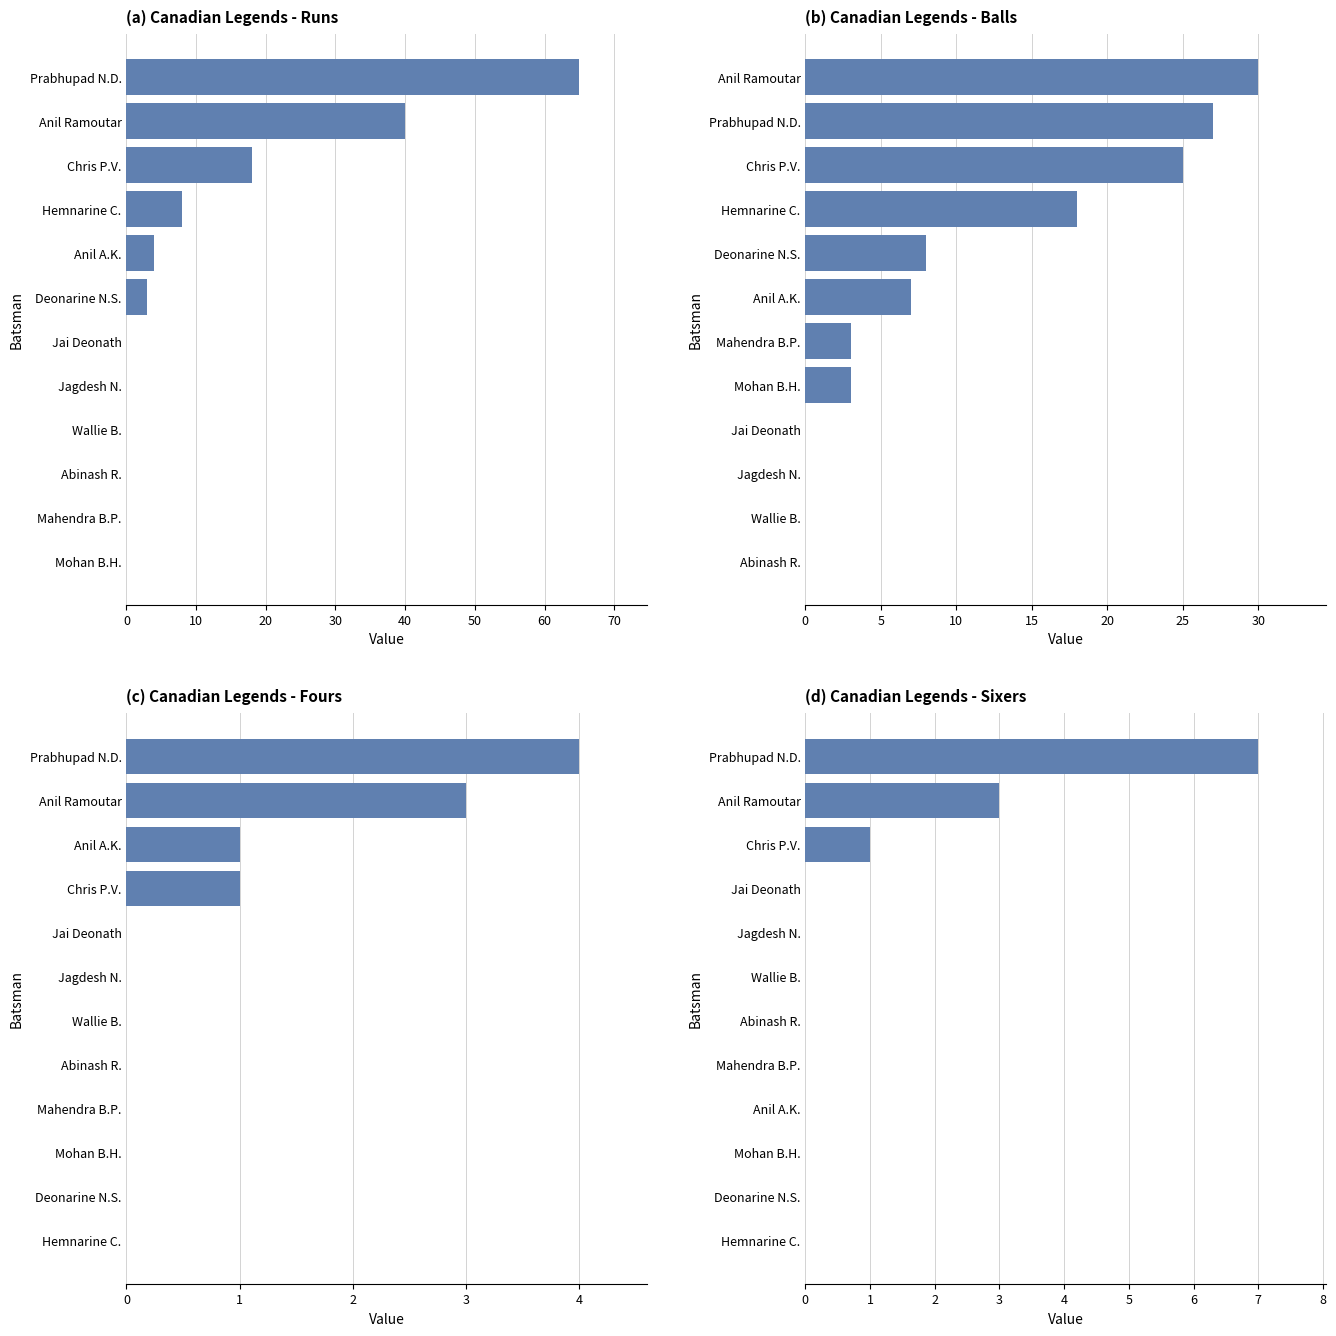

Are the bars grouped side by side (vs. stacked)?

Yes